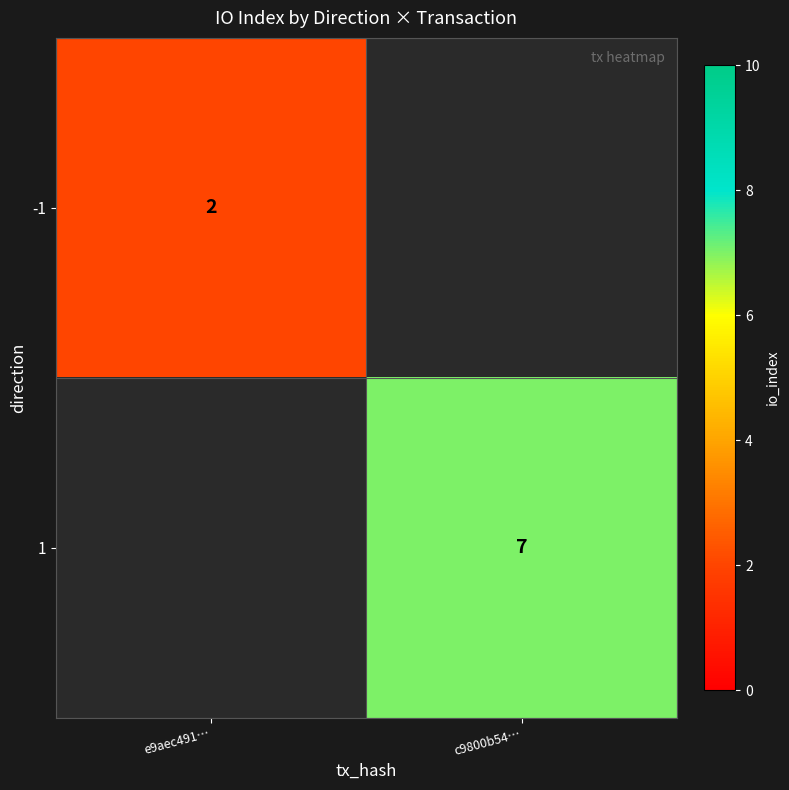

The 1 series shows 7 at c9800b54…. True or false?

True